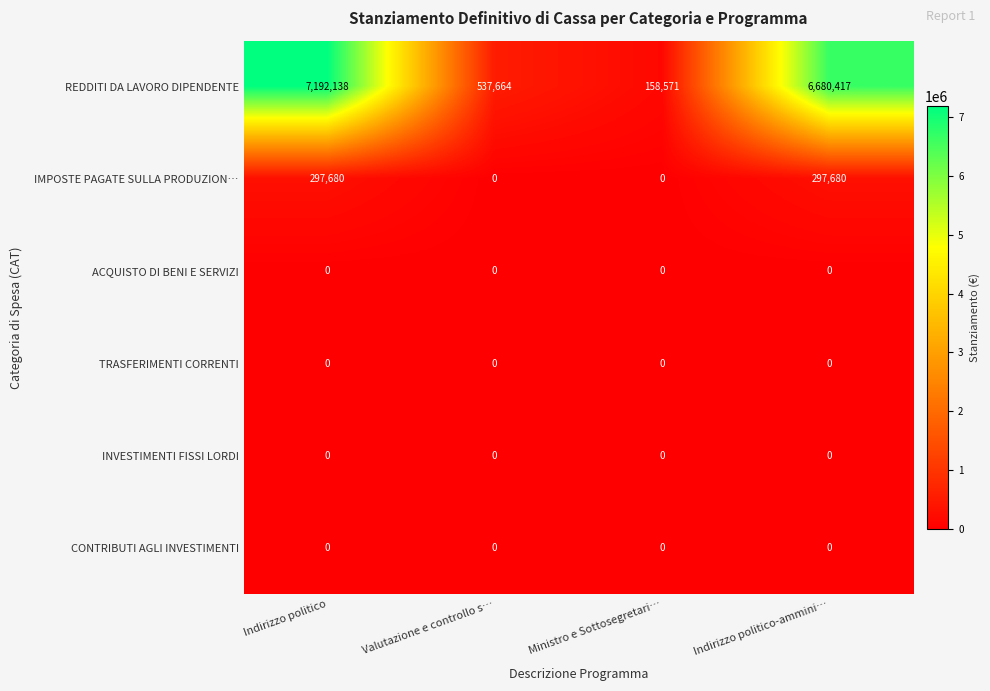

What is the difference between the maximum and minimum values in the IMPOSTE PAGATE SULLA PRODUZION… series?

297680